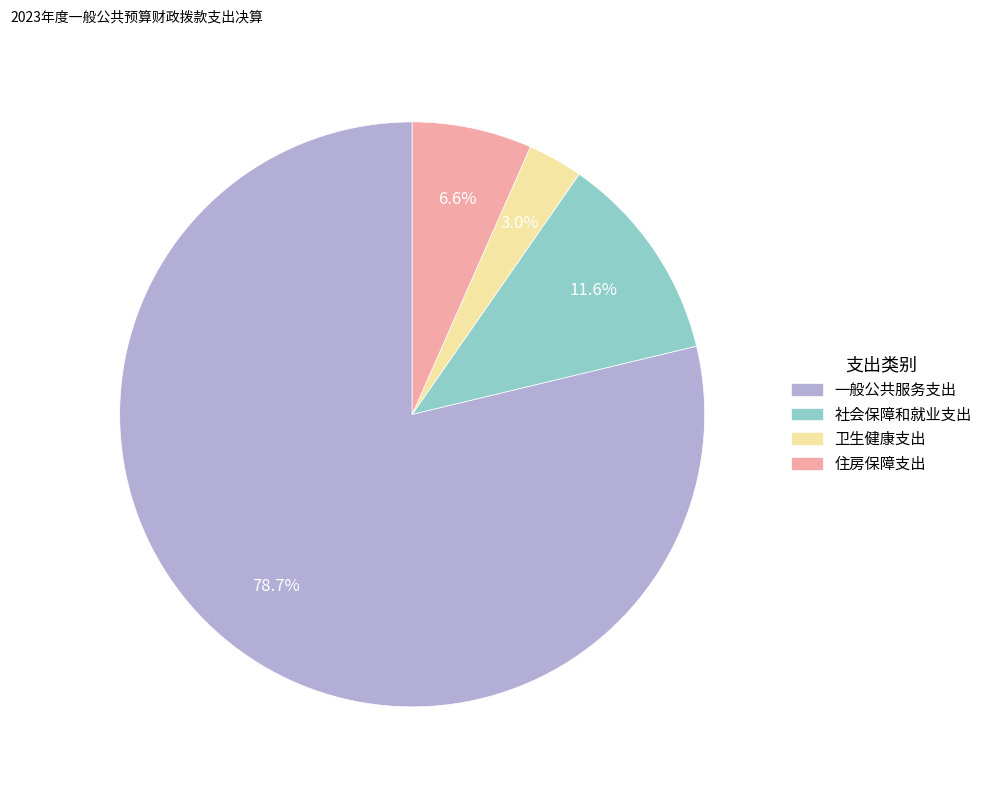

Approximately how many times larger is the value at 卫生健康支出 compared to 社会保障和就业支出?

0.3